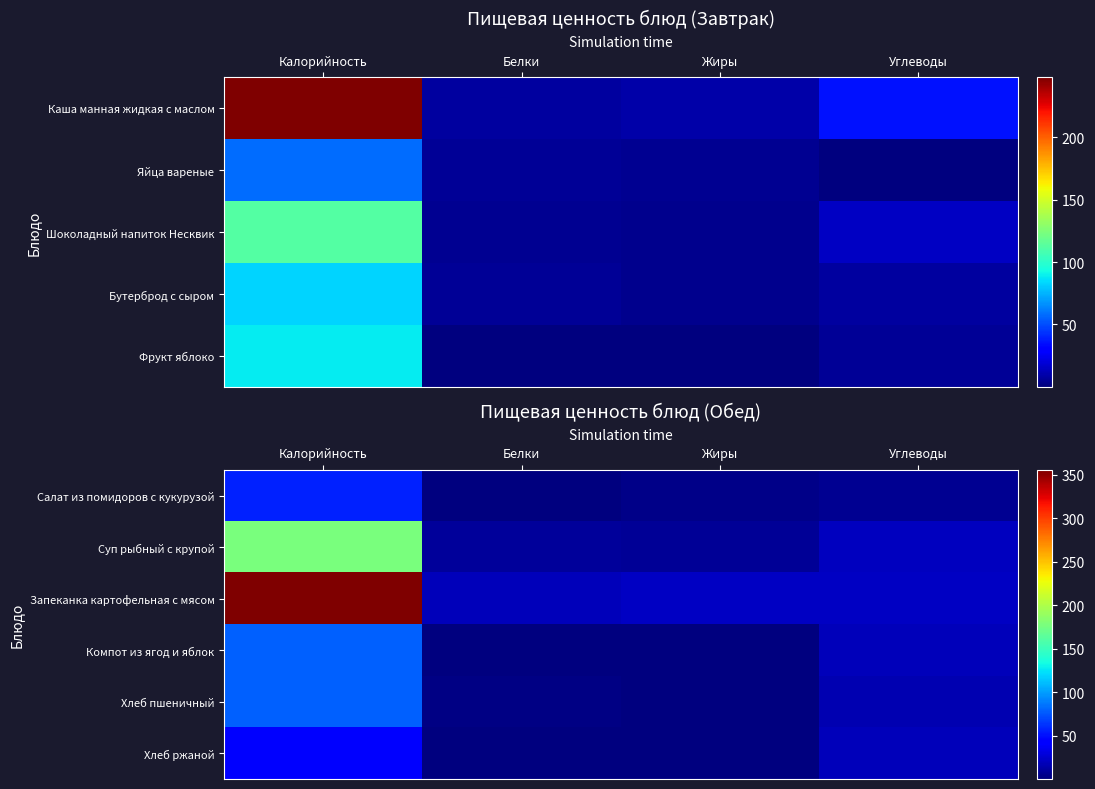

The Суп рыбный с крупой series shows 2.6 at Жиры. True or false?

False